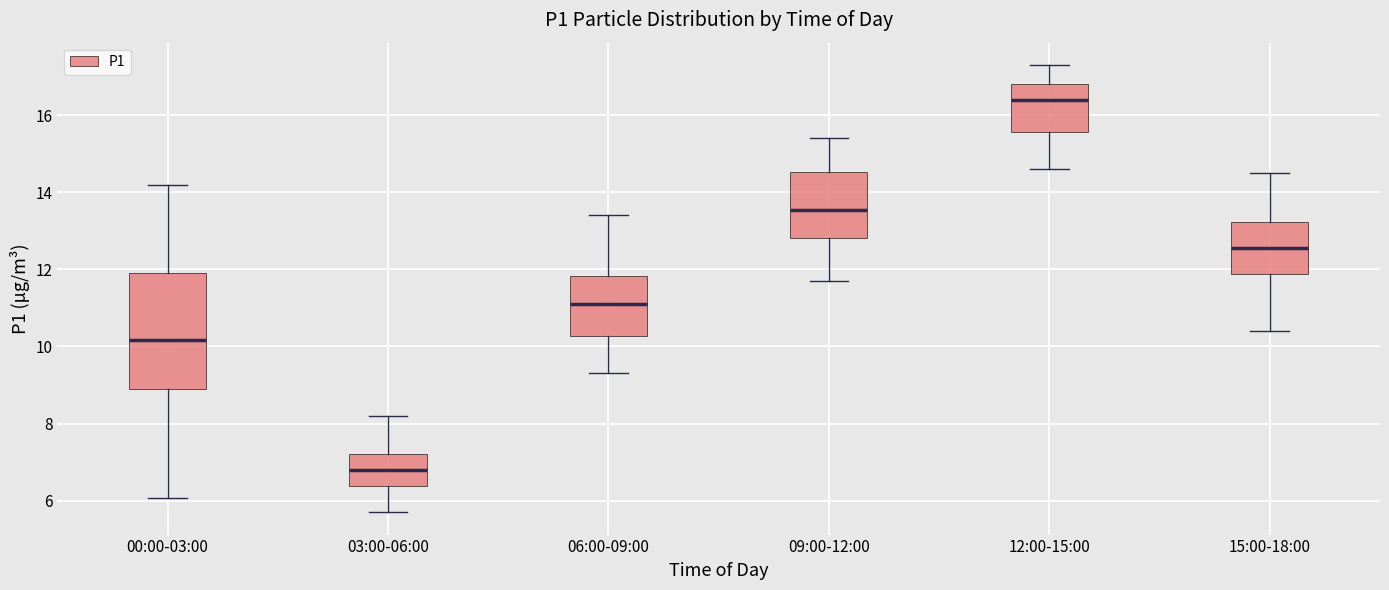

Which box has the lowest median line?

03:00-06:00